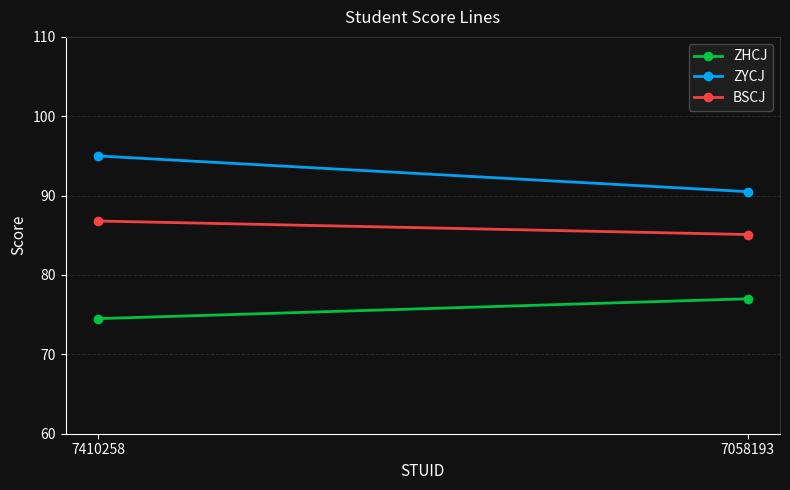

Which category has the lowest value in the BSCJ series?

7058193